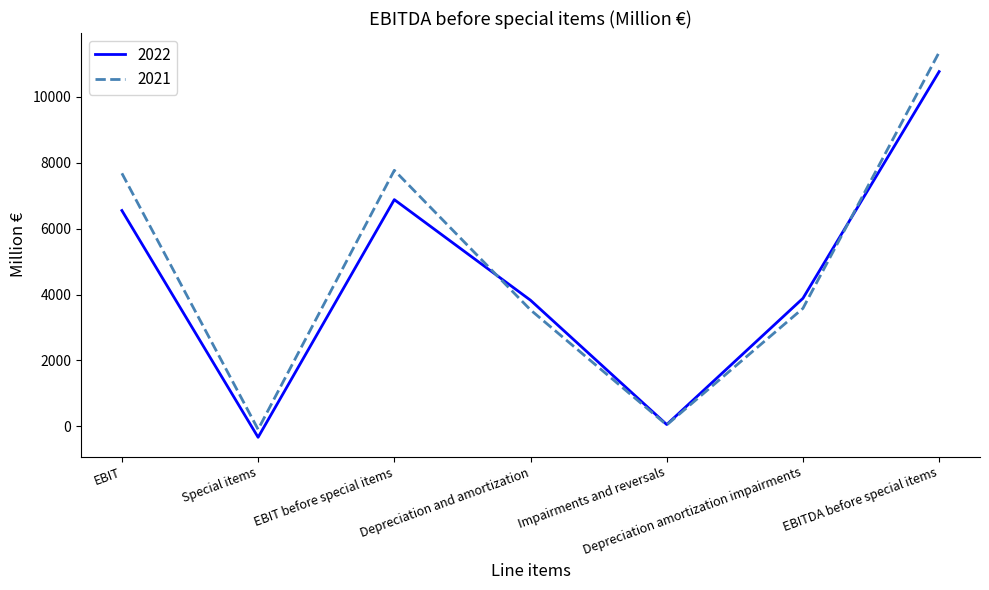

What is the lowest value of the 2022 series?

-330